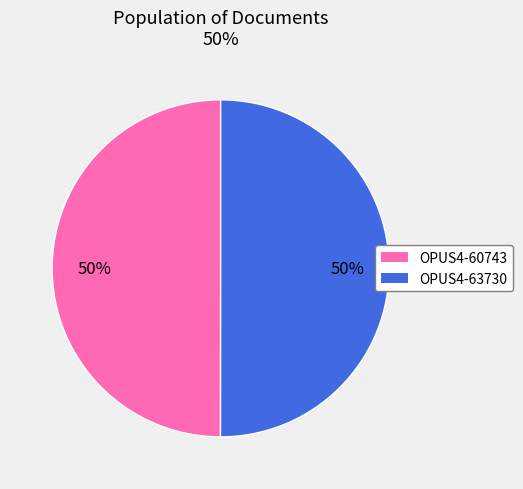

What is the ratio of the value at OPUS4-63730 to the value at OPUS4-60743?

1.0